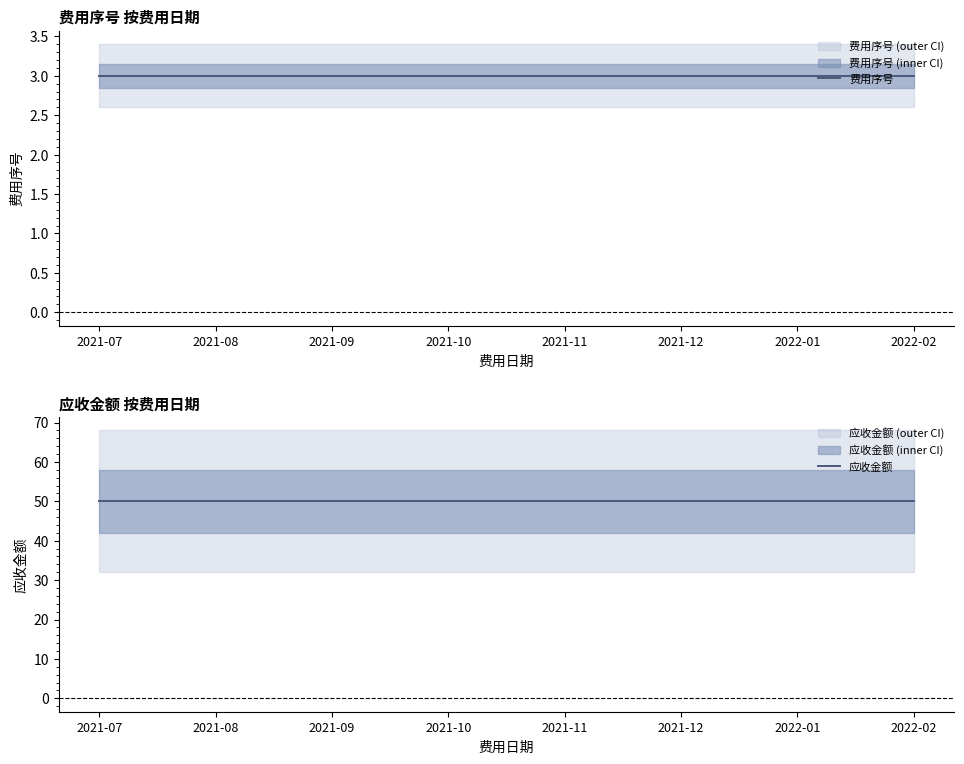

True or false: 应收金额 and 费用序号 cross at least once.

False